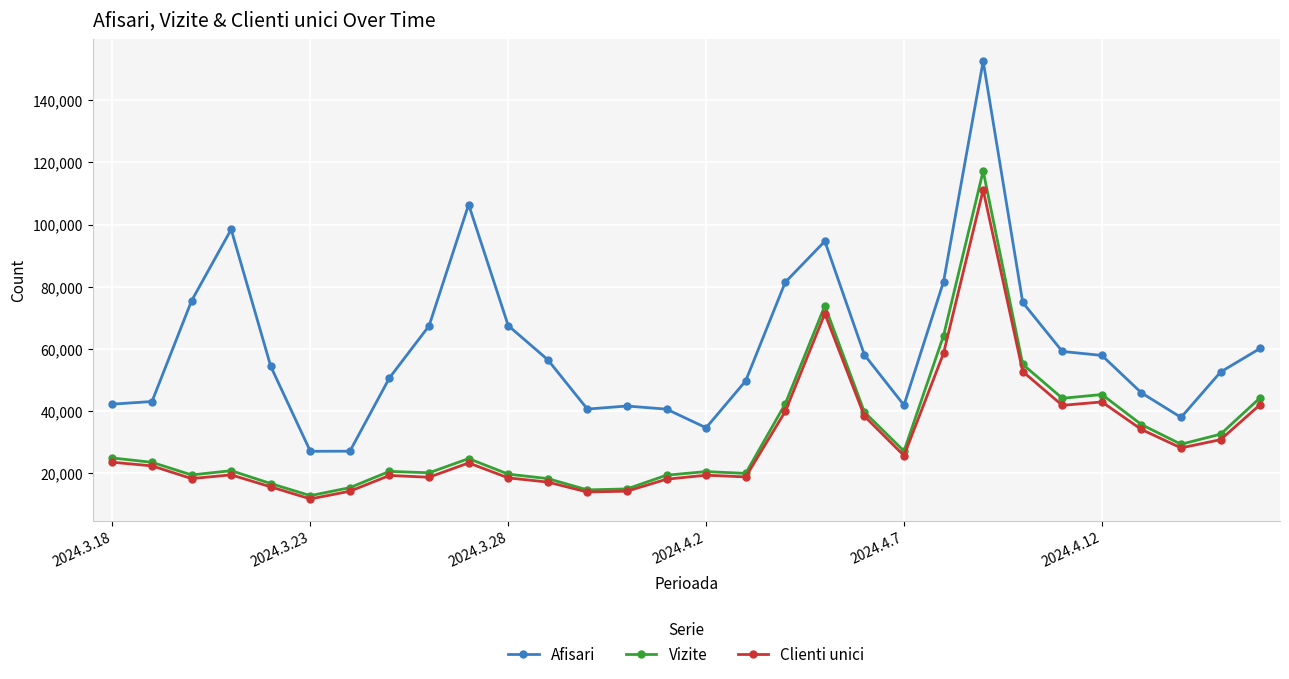

What is the highest value of the Afisari series?

152632